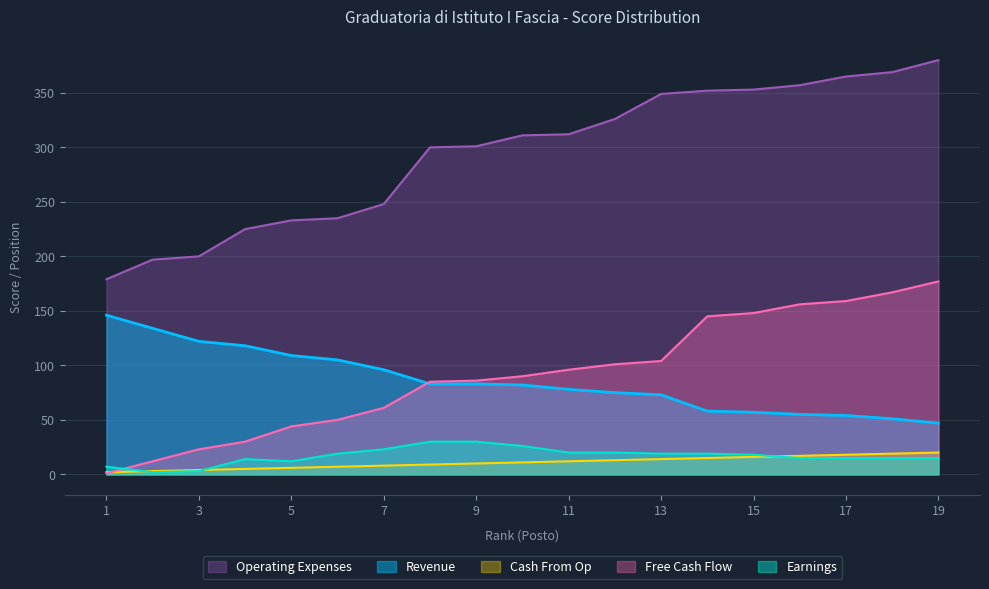

True or false: Earnings has more than 1 points higher than both neighbors.

False